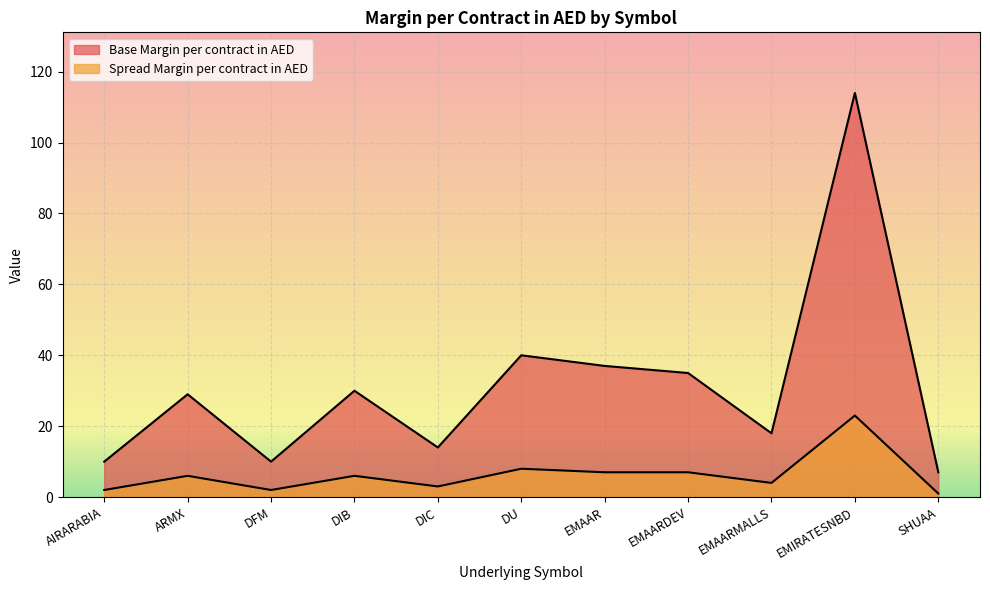

What is the label of the 6th point from the right?

DU